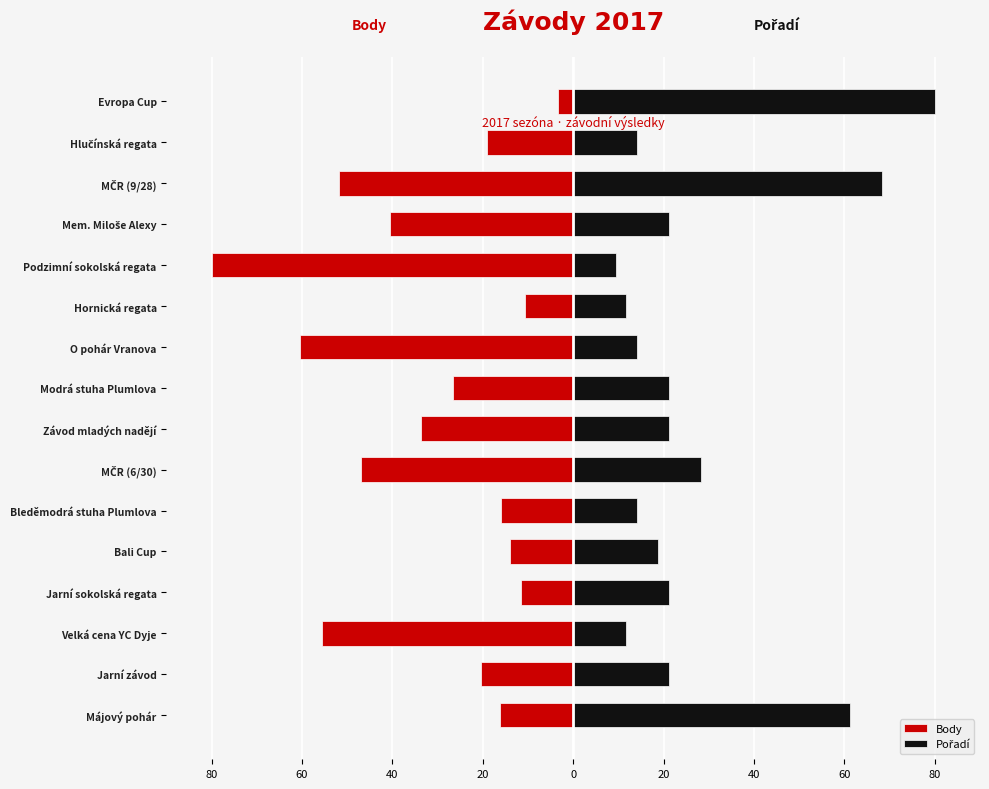

Which series has the largest range (max minus min)?

Body